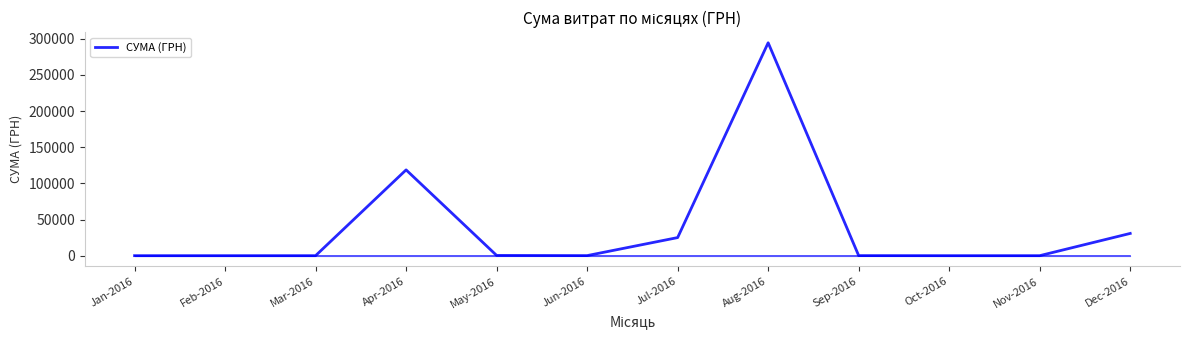

List the labels in order of value, smallest first.

Jan-2016, Feb-2016, Mar-2016, Oct-2016, Nov-2016, Sep-2016, Jun-2016, May-2016, Jul-2016, Dec-2016, Apr-2016, Aug-2016